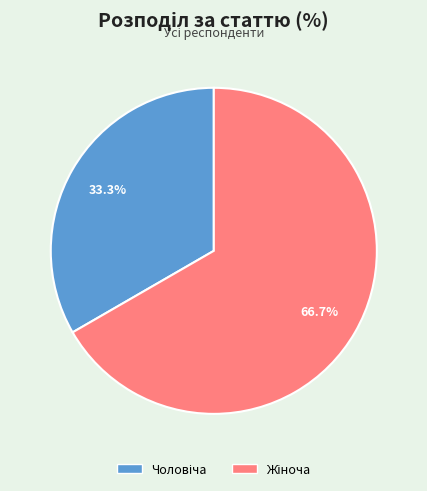

Does any single category account for the majority?

Yes